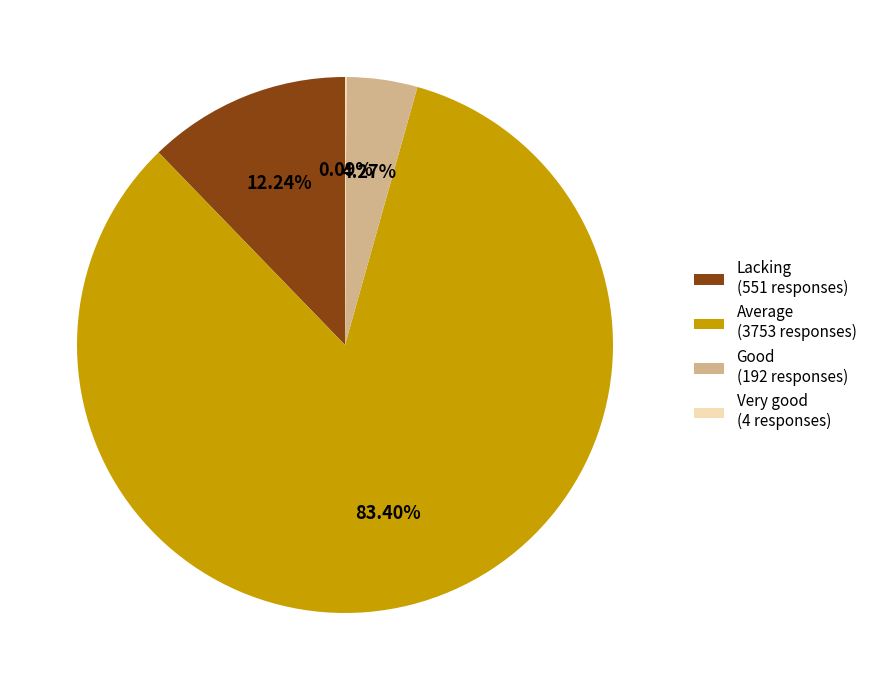

Which slice represents more than half of the pie?

Average (3753 responses)